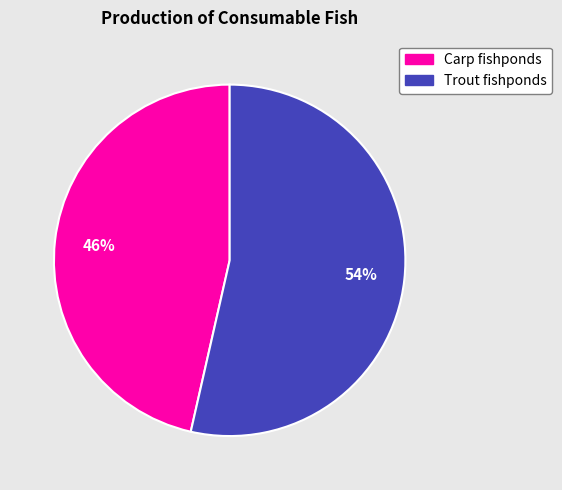

Is there a majority slice in this chart?

Yes